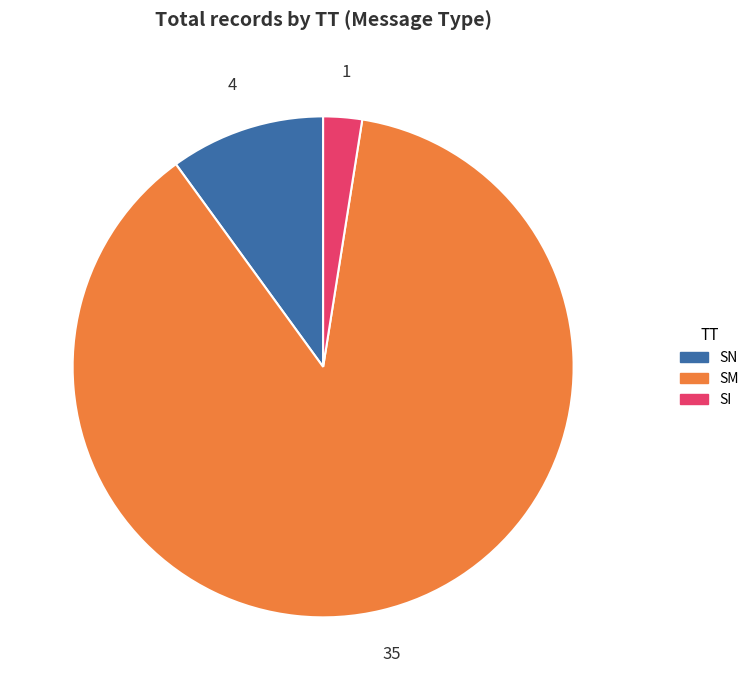

Which slice is the smallest?

SI